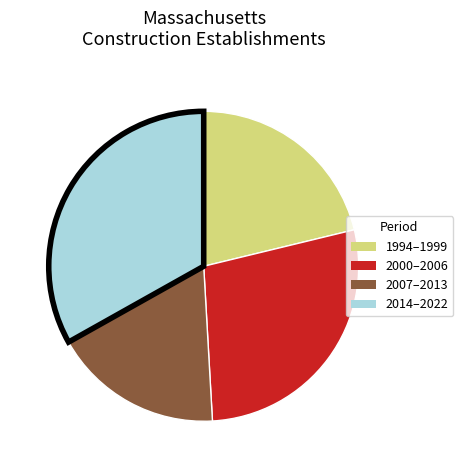

Is there any slice that represents more than half of the pie?

No